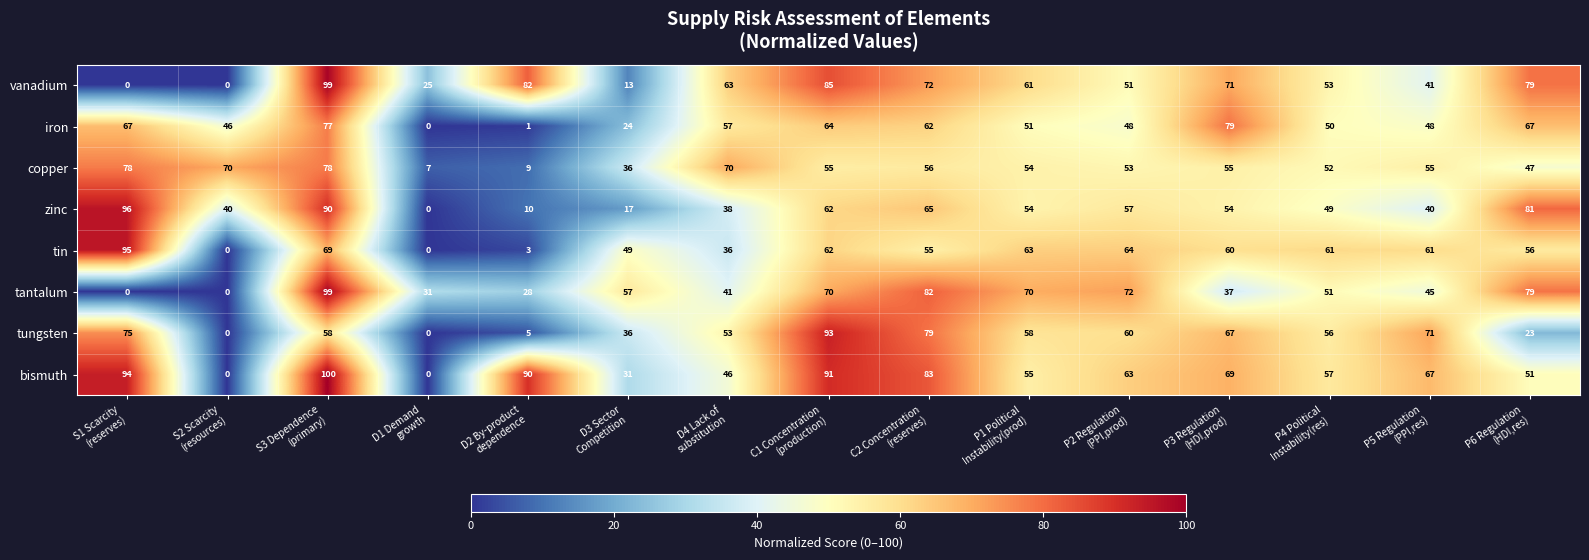

What is the difference between the highest and lowest values at D3 Sector
Competition?

44